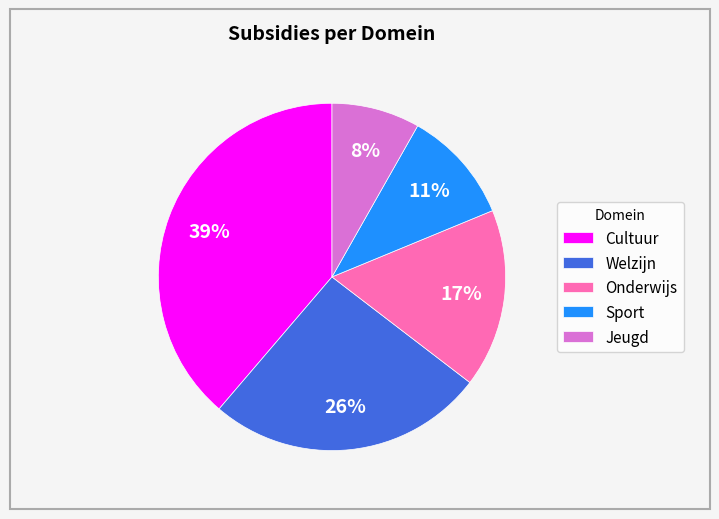

Rank the categories by value from highest to lowest.

Cultuur, Welzijn, Onderwijs, Sport, Jeugd